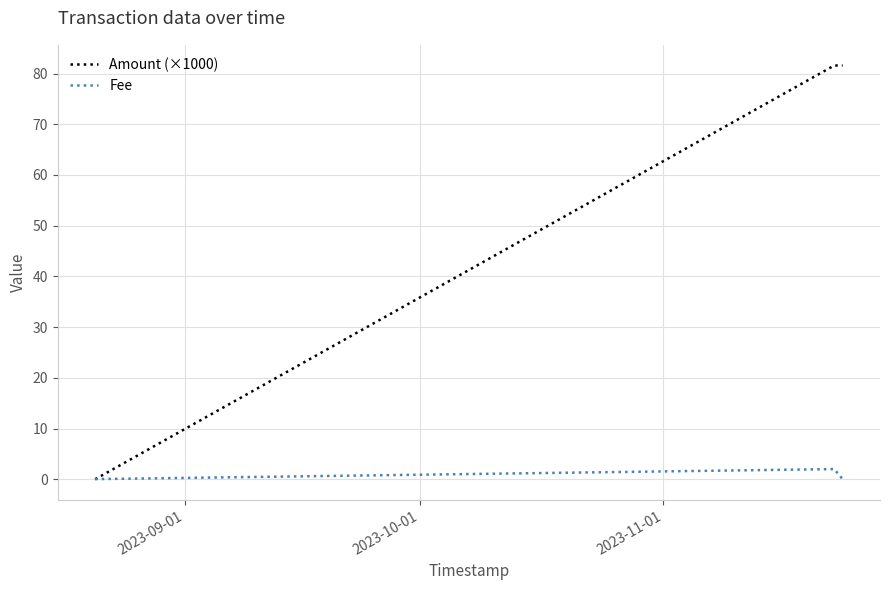

What is the maximum value for Fee?

2.0